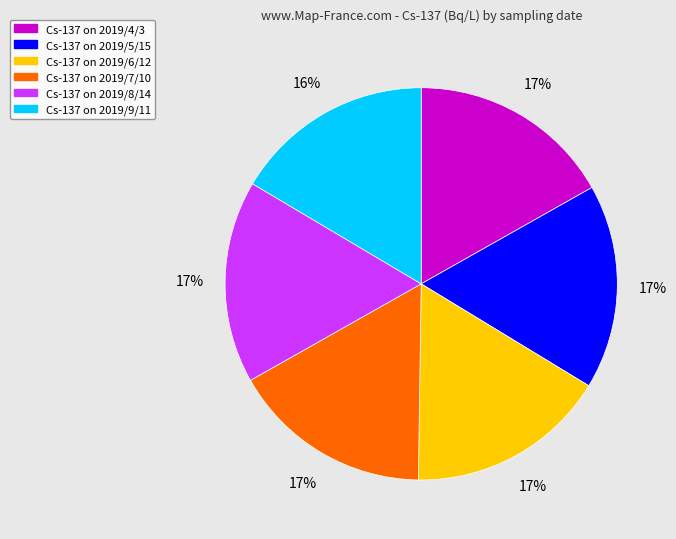

Does any single category account for the majority?

No